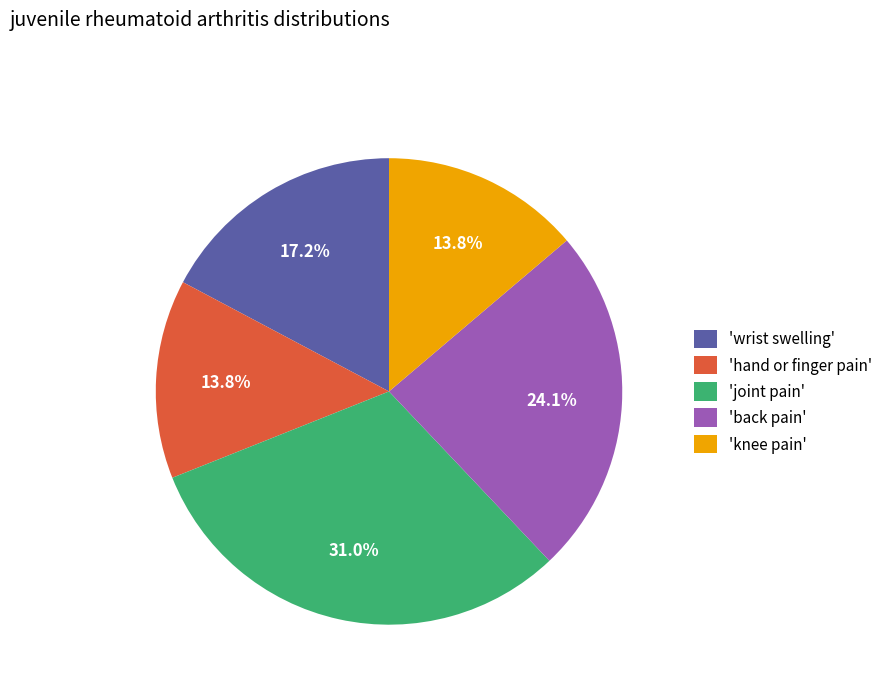

How many segments does this pie chart have?

5